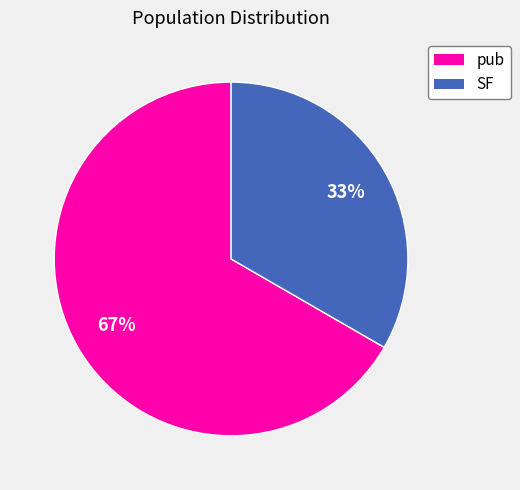

Rank the categories by value from highest to lowest.

pub, SF